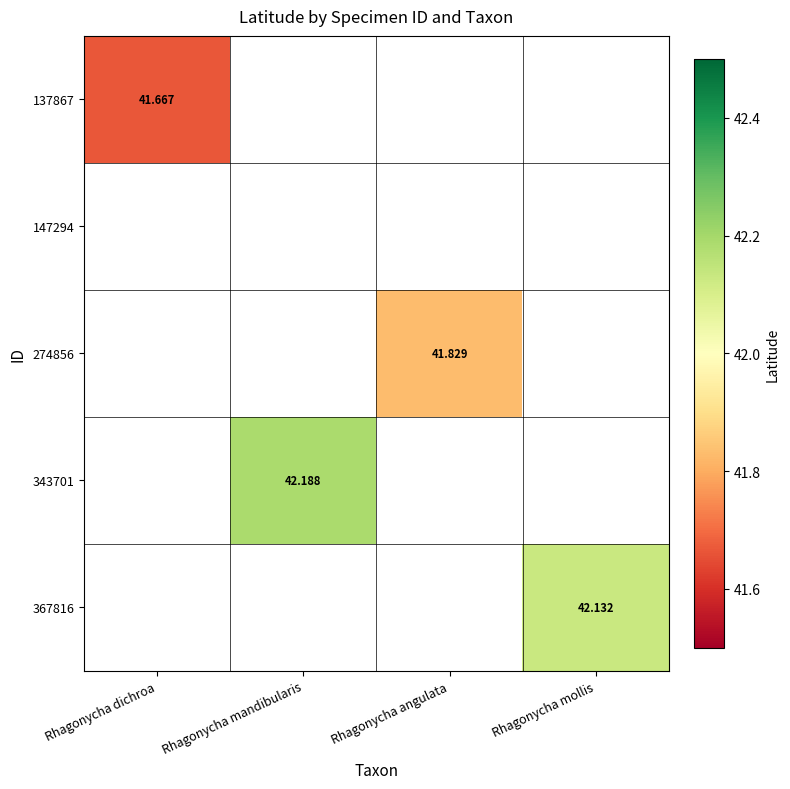

What is the maximum value shown in the chart?

42.2